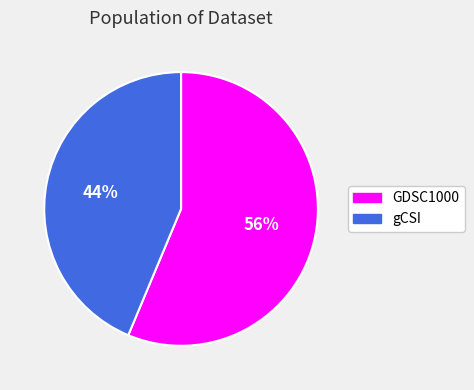

Which category has the smallest portion of the pie?

gCSI